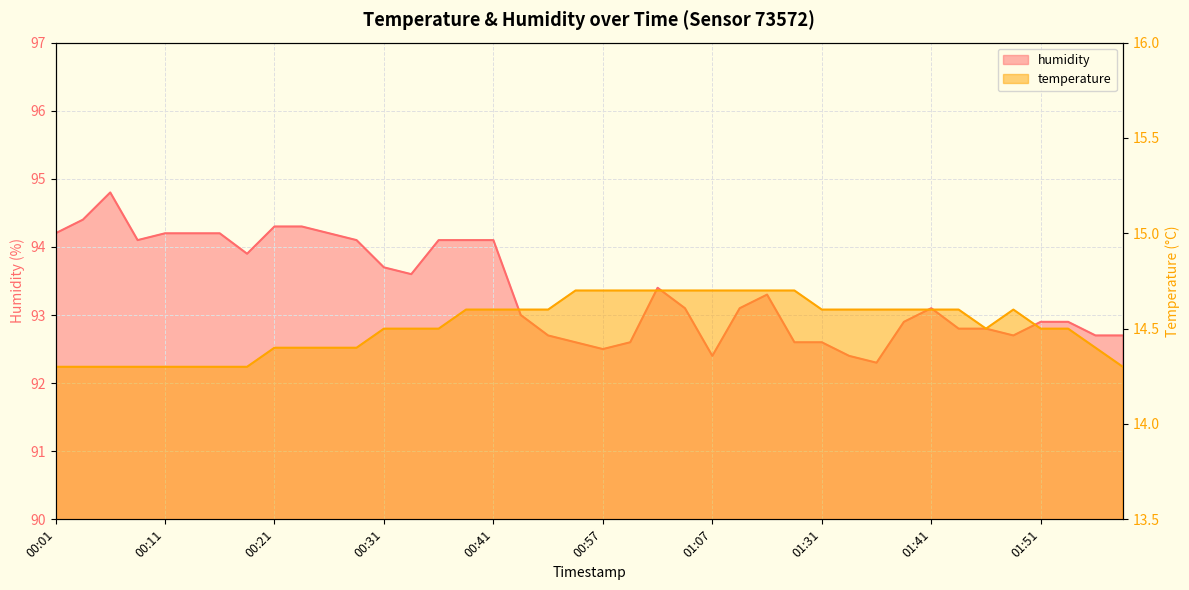

What is the total value across all series at 00:19?

108.2